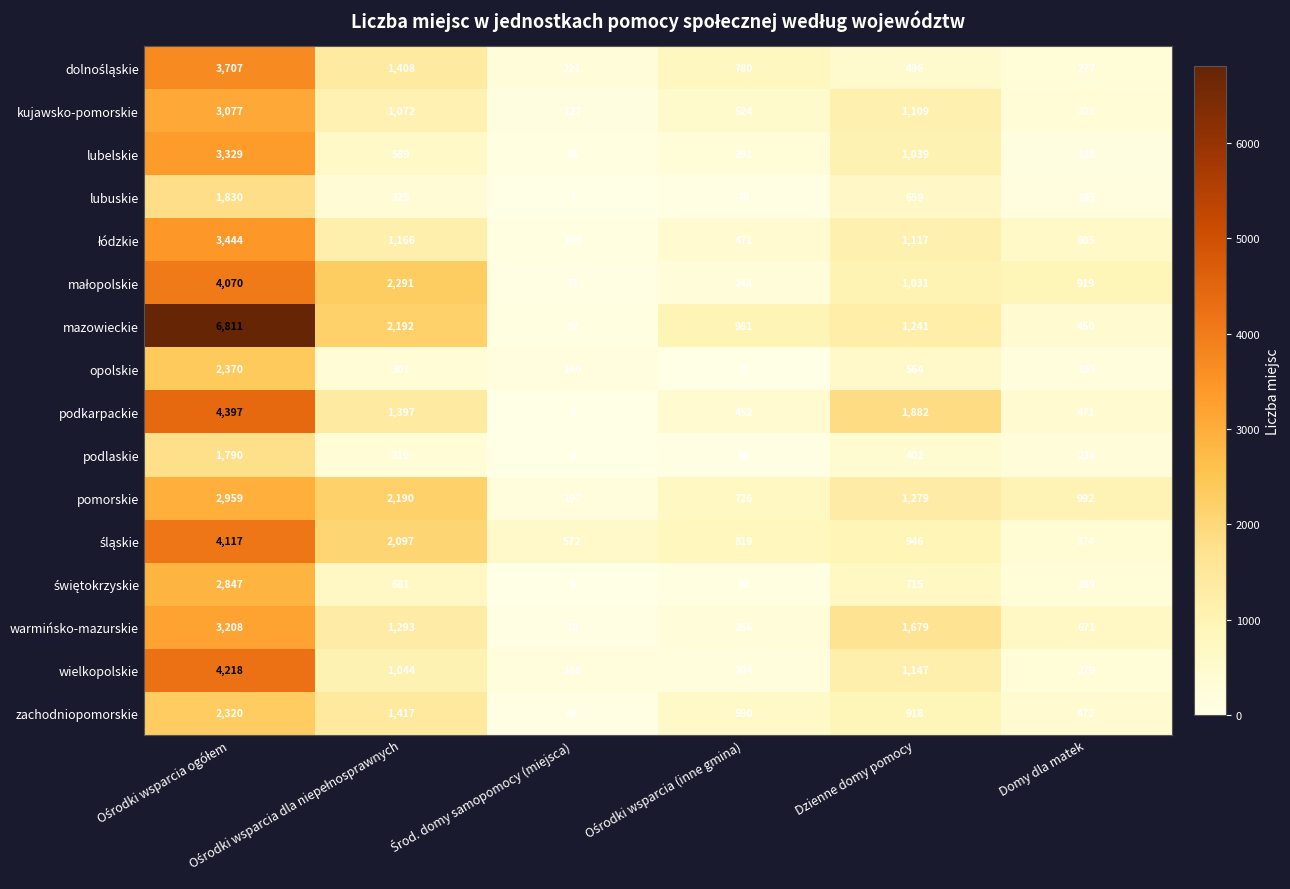

At how many categories does at least one series exceed 3667?

1